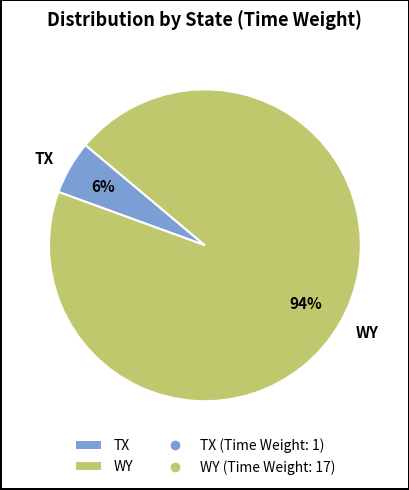

What percentage is the WY slice, to the nearest percent?

94%